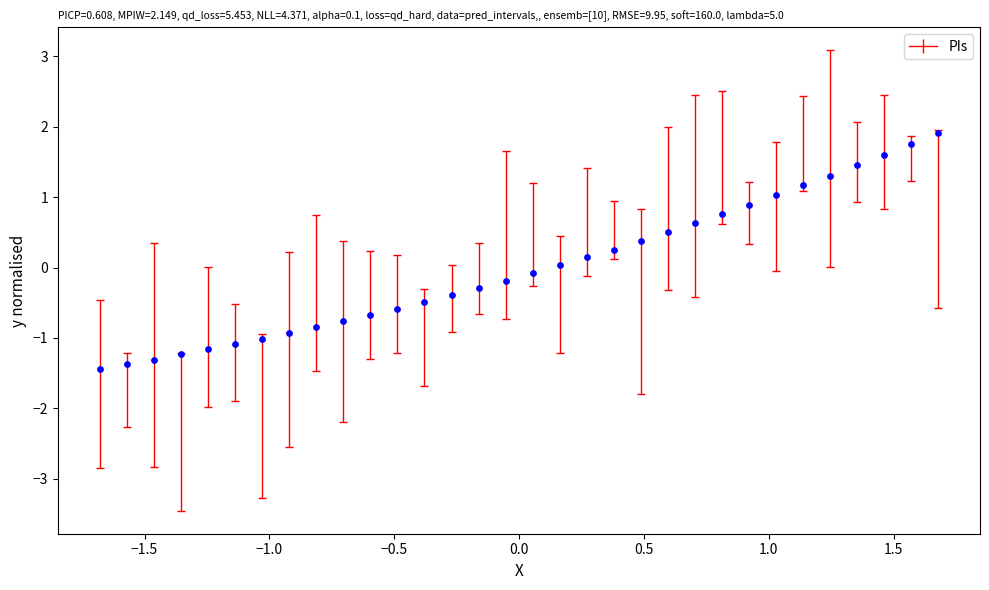

What is the range of X values (max minus min)?

3.4